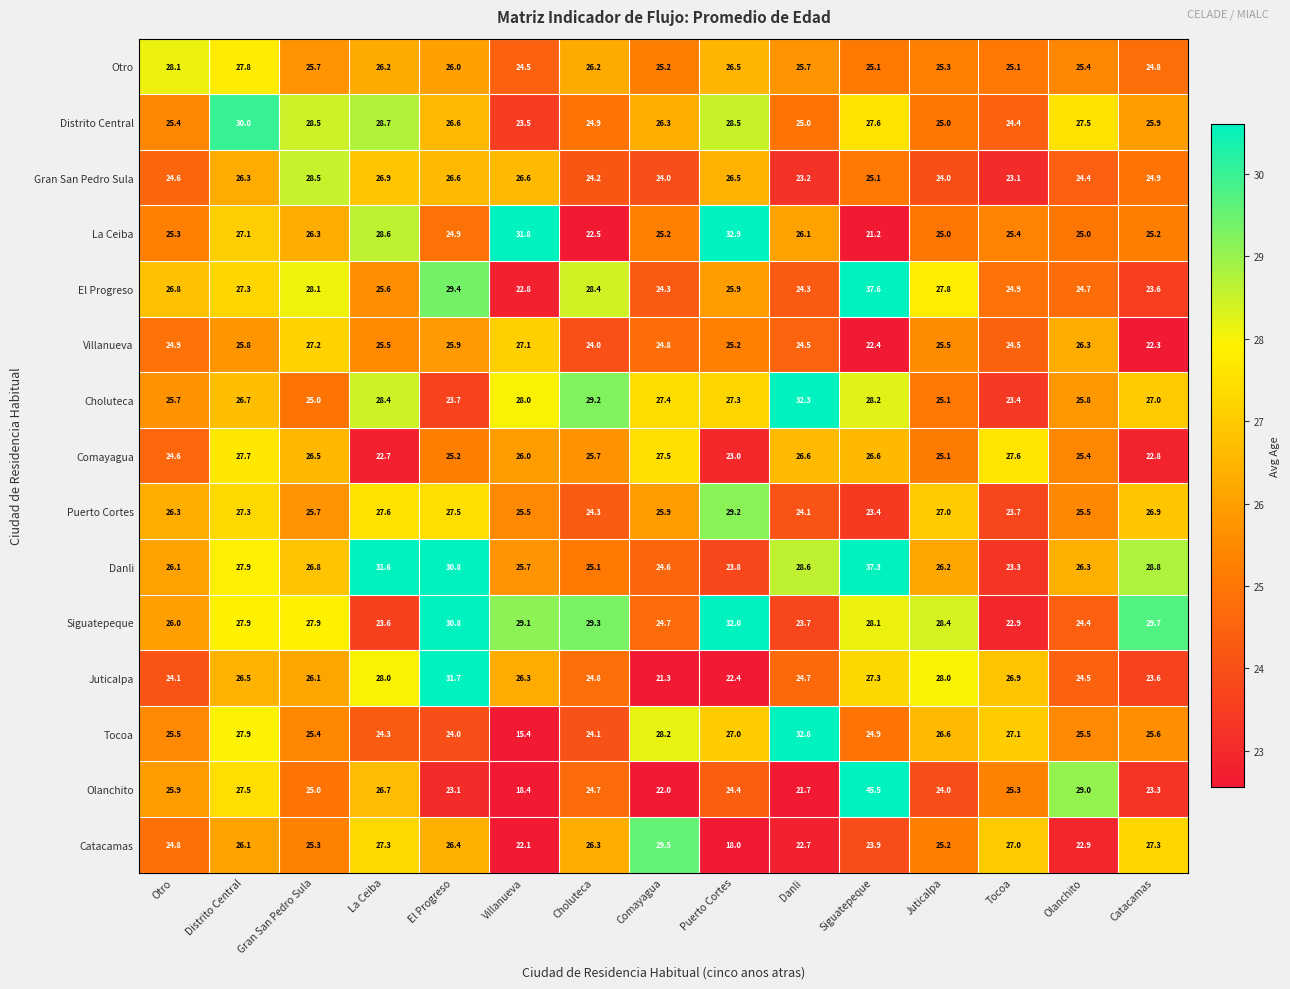

Between El Progreso and Puerto Cortes, which series saw the biggest shift?

Juticalpa